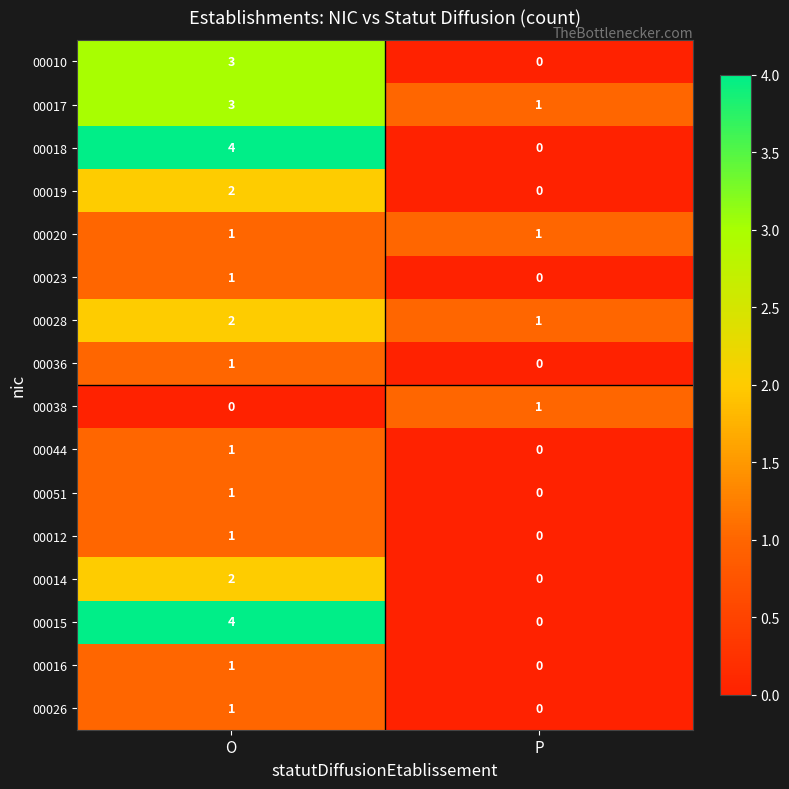

At which label is 00051 closest to 0?

P